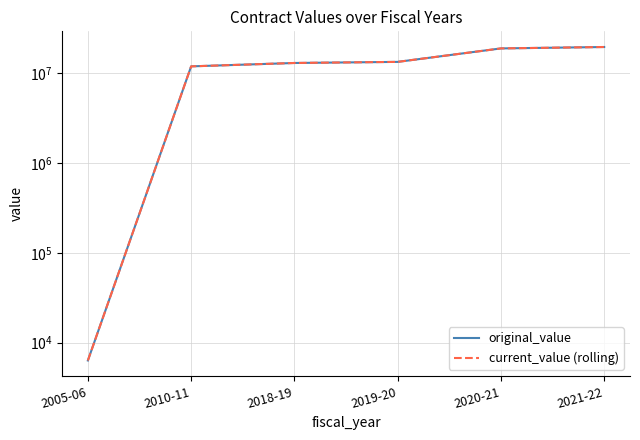

At how many categories does at least one series exceed 14993756?

2